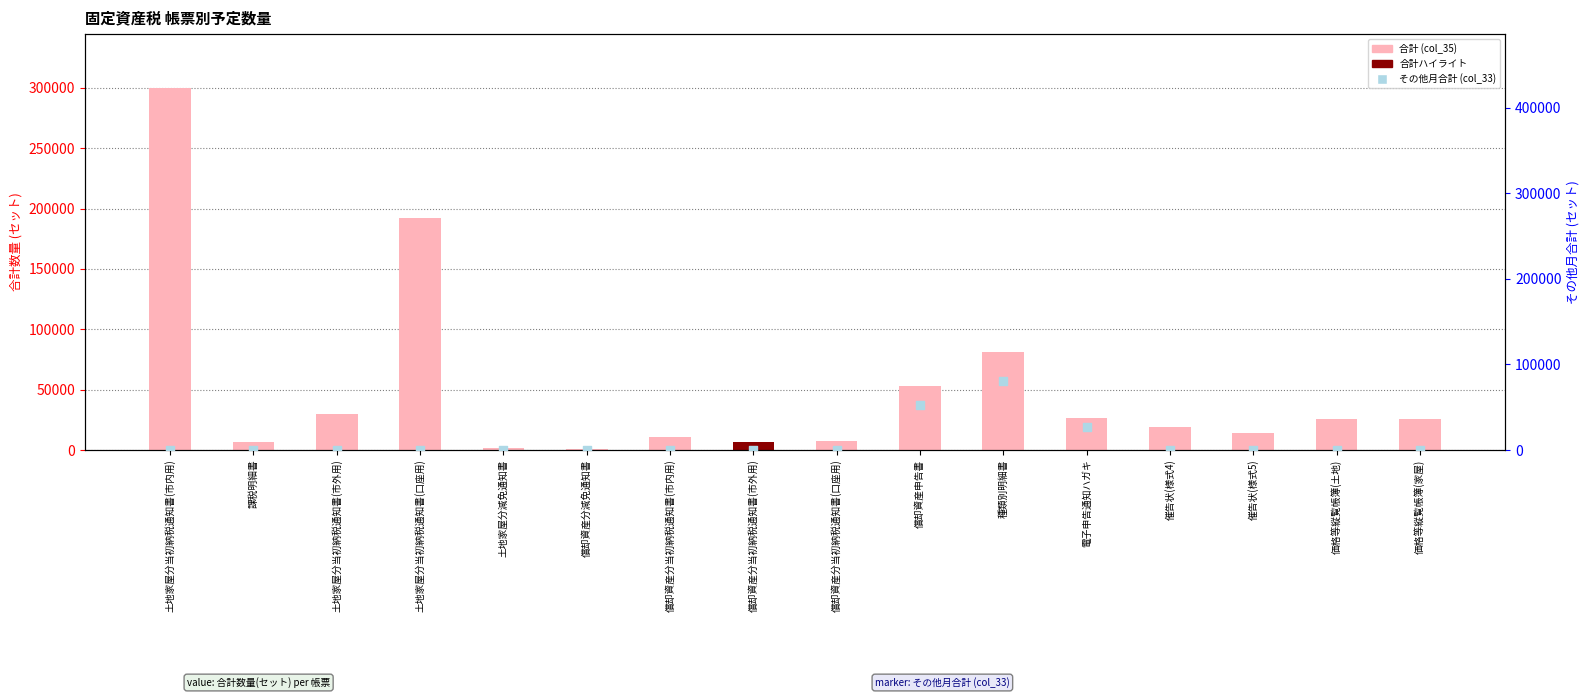

Which series contains the highest Y value?

合計 (col_35)